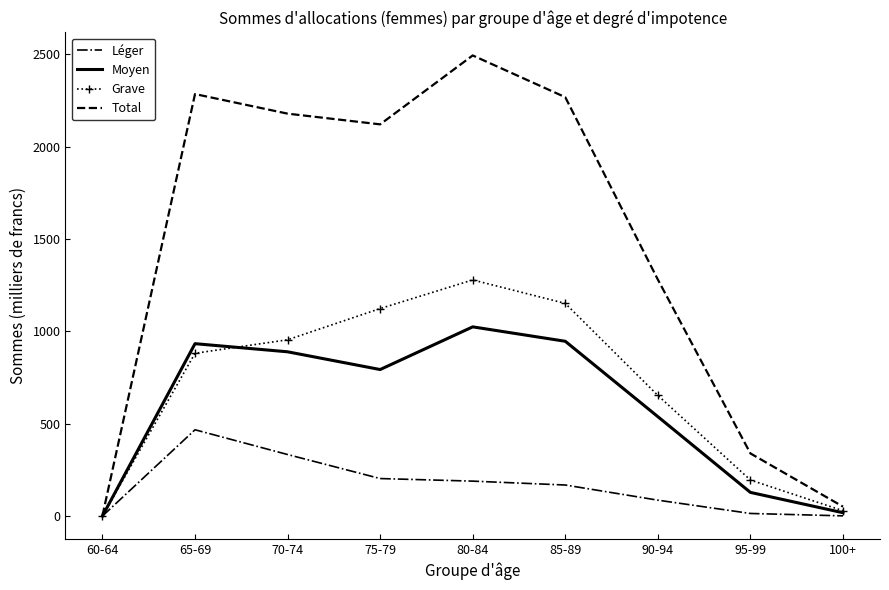

Which series has the largest total across all categories?

Total